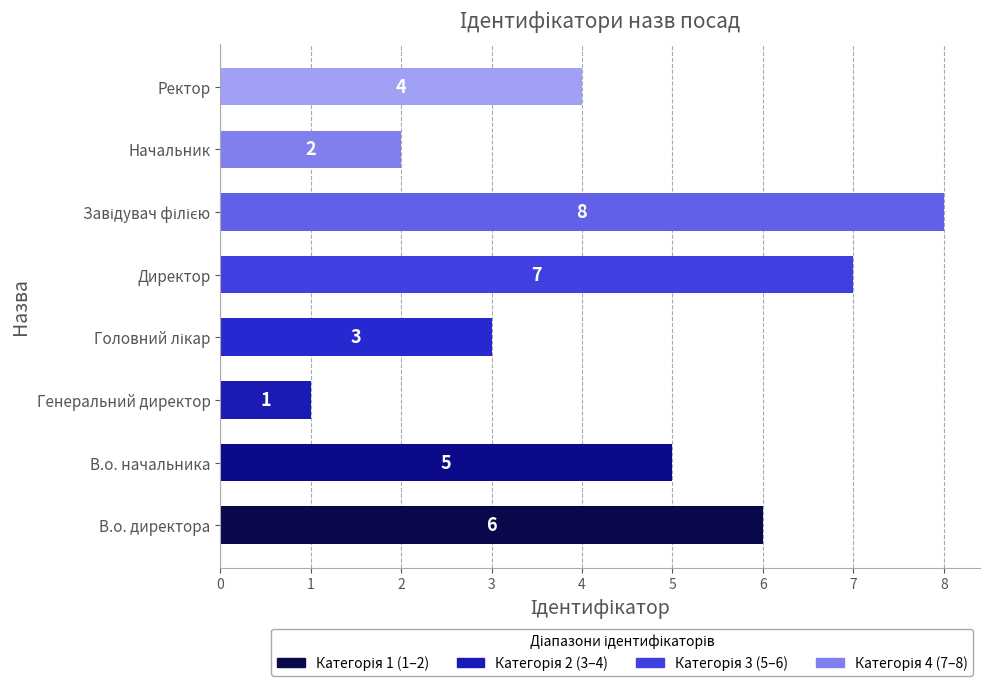

What is the maximum value shown in the chart?

8